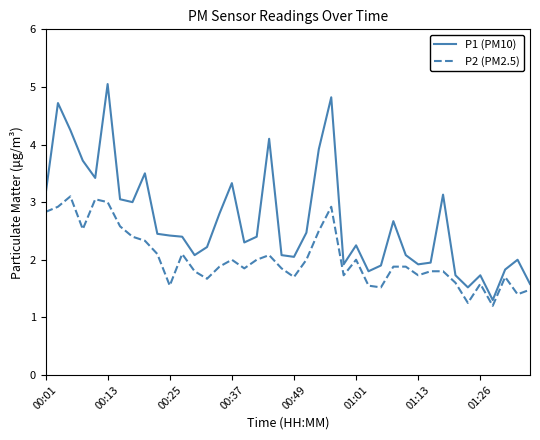

Rank the series by their average value, from lowest to highest.

P2 (PM2.5), P1 (PM10)